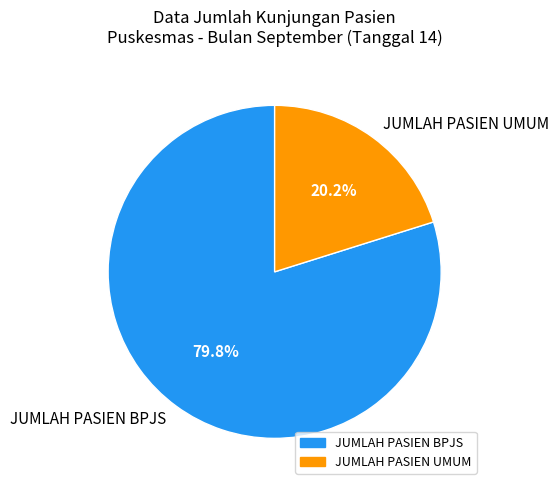

To the nearest percent, what portion does JUMLAH PASIEN BPJS represent?

80%